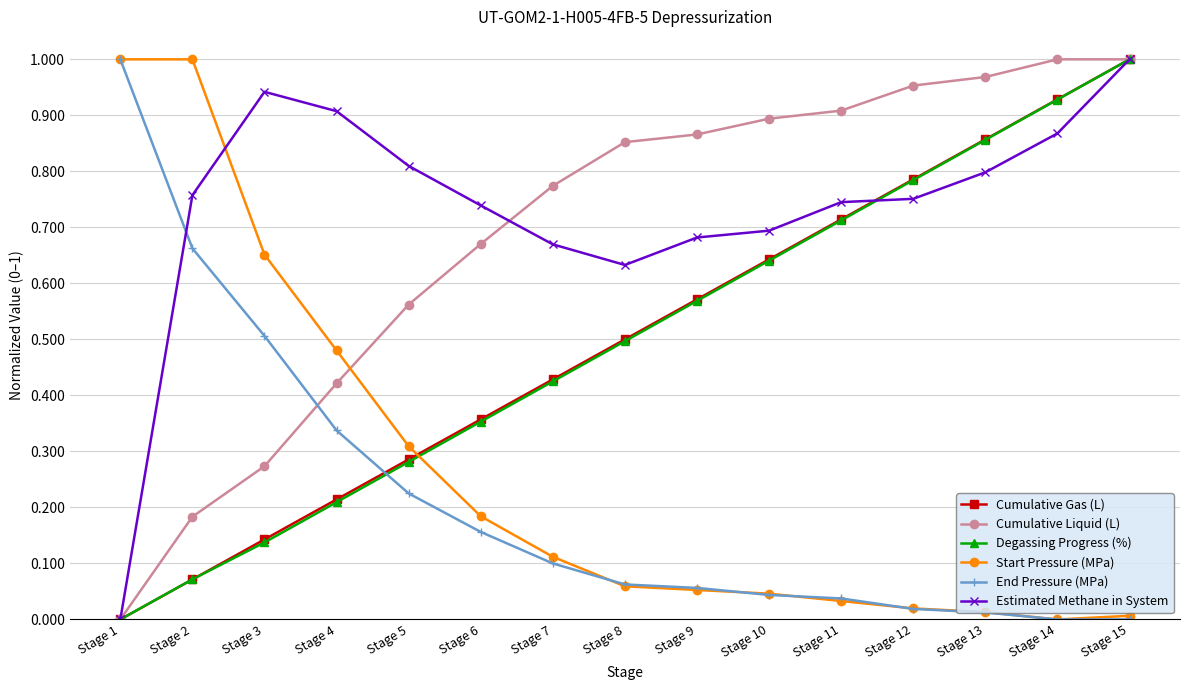

Where is the first local minimum for Estimated Methane in System?

Stage 8